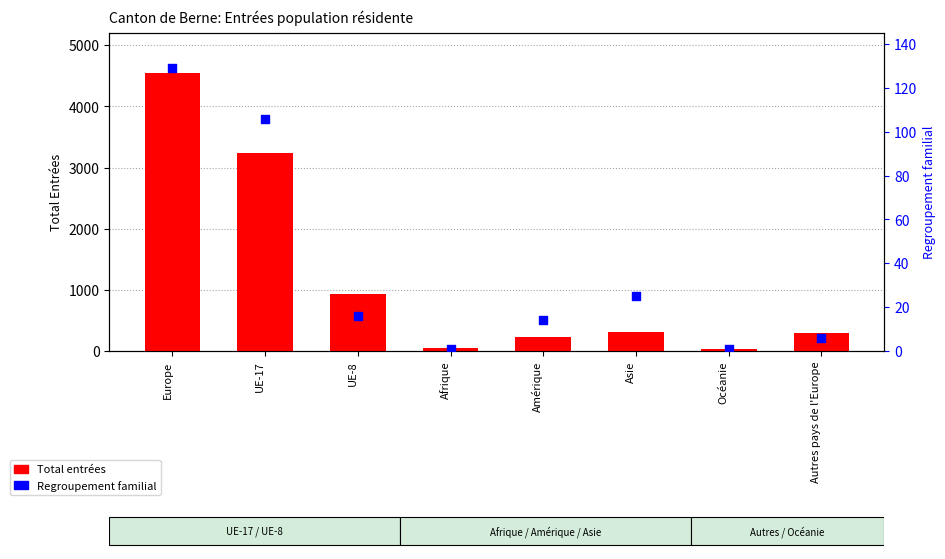

Which series has the largest total across all categories?

Total